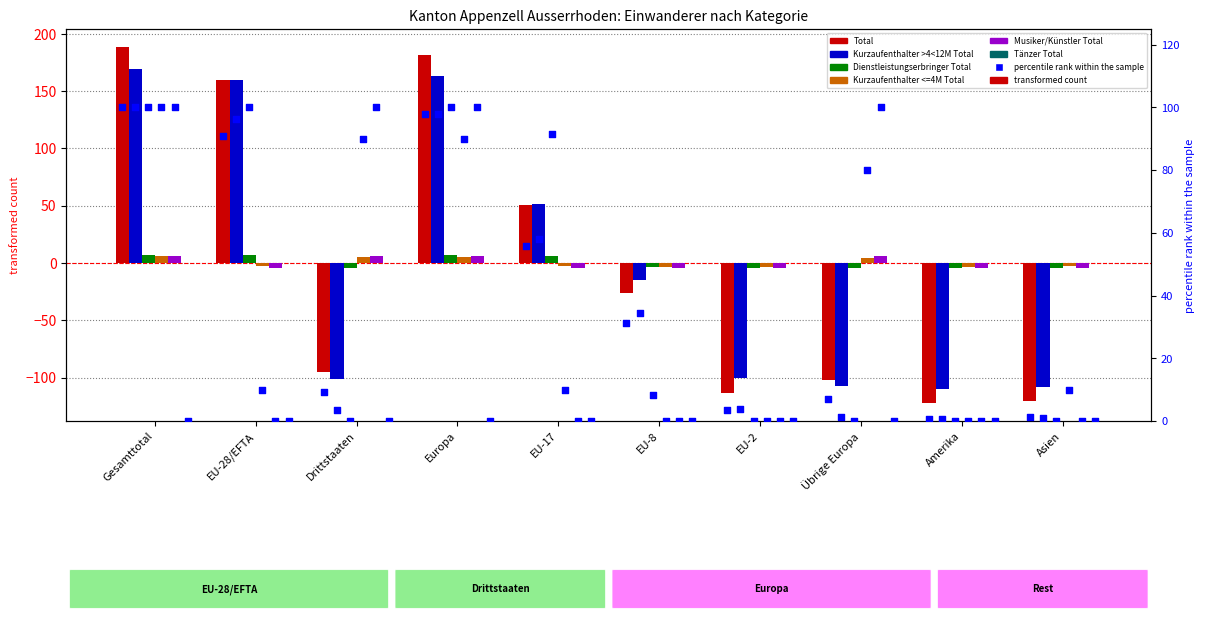

What is the total value across all series at Europa?

363.2